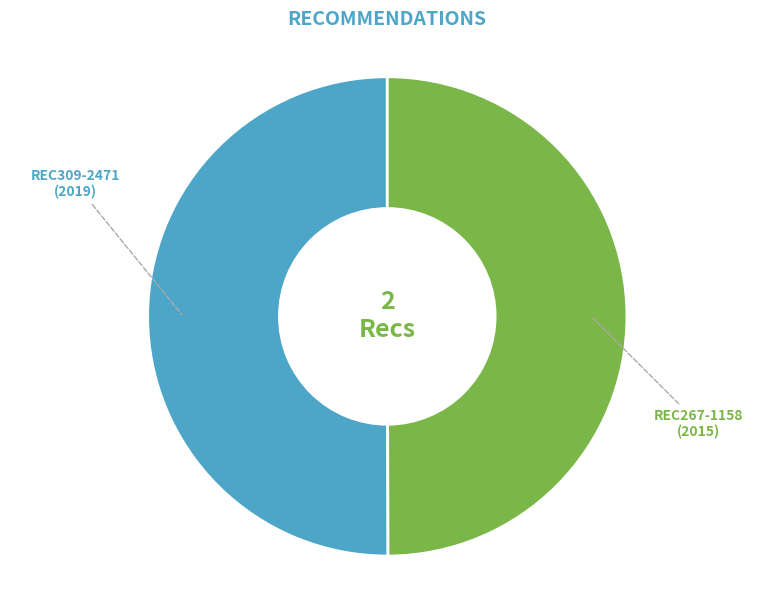

To the nearest percent, what is the average slice percentage?

50%